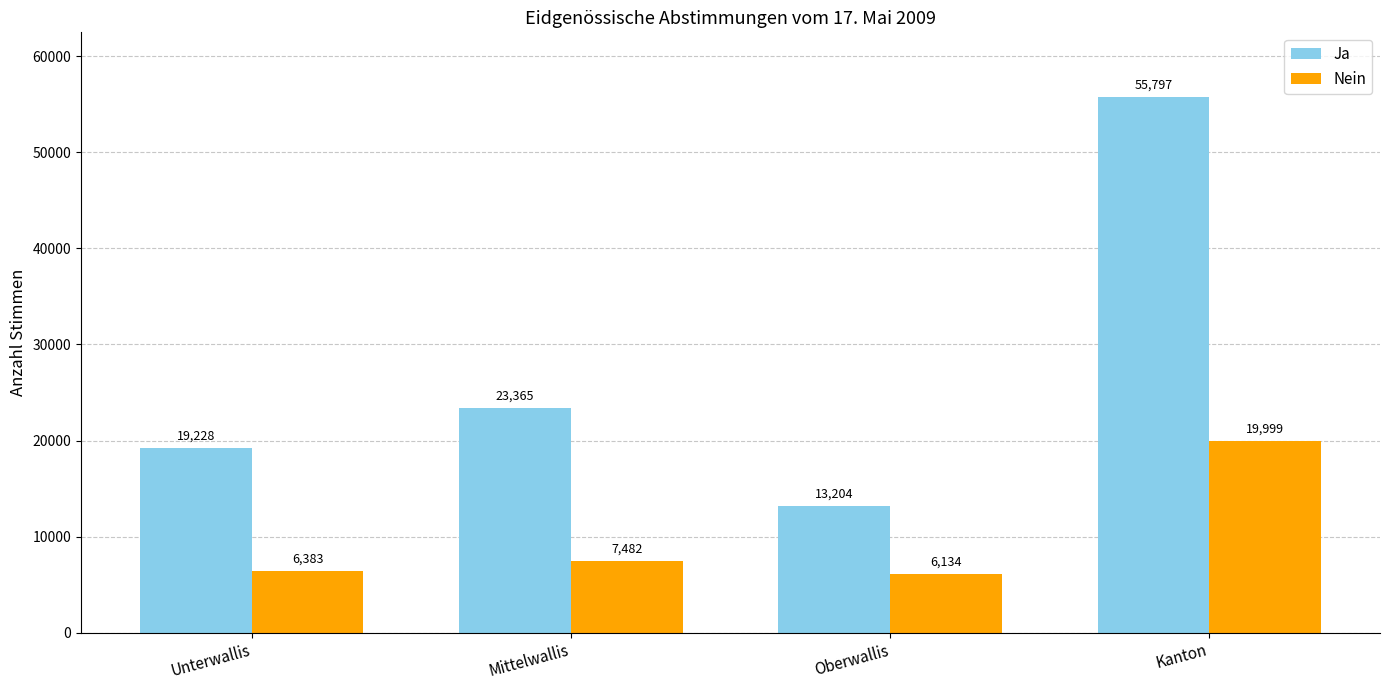

Rank the series by their maximum value, from lowest to highest.

Nein, Ja